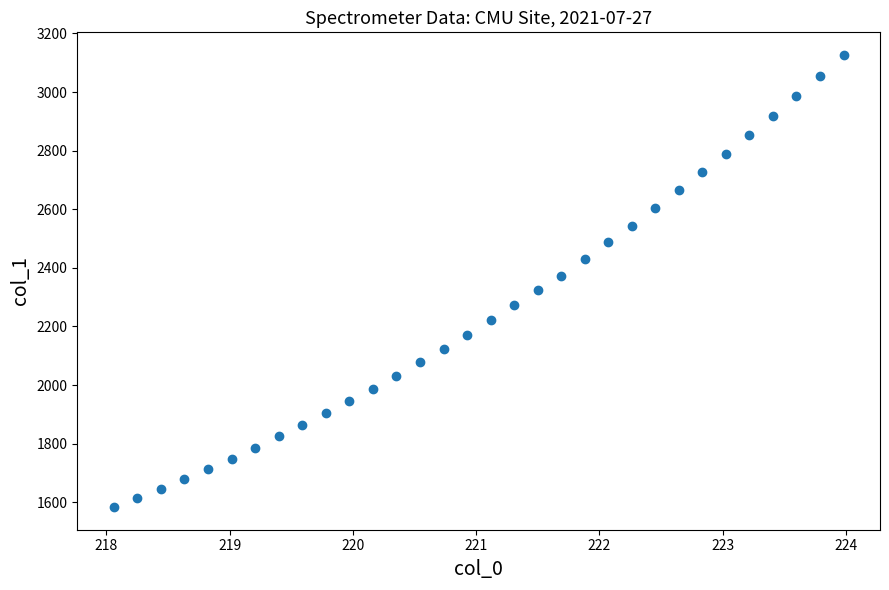

What is the range of X values (max minus min)?

5.9